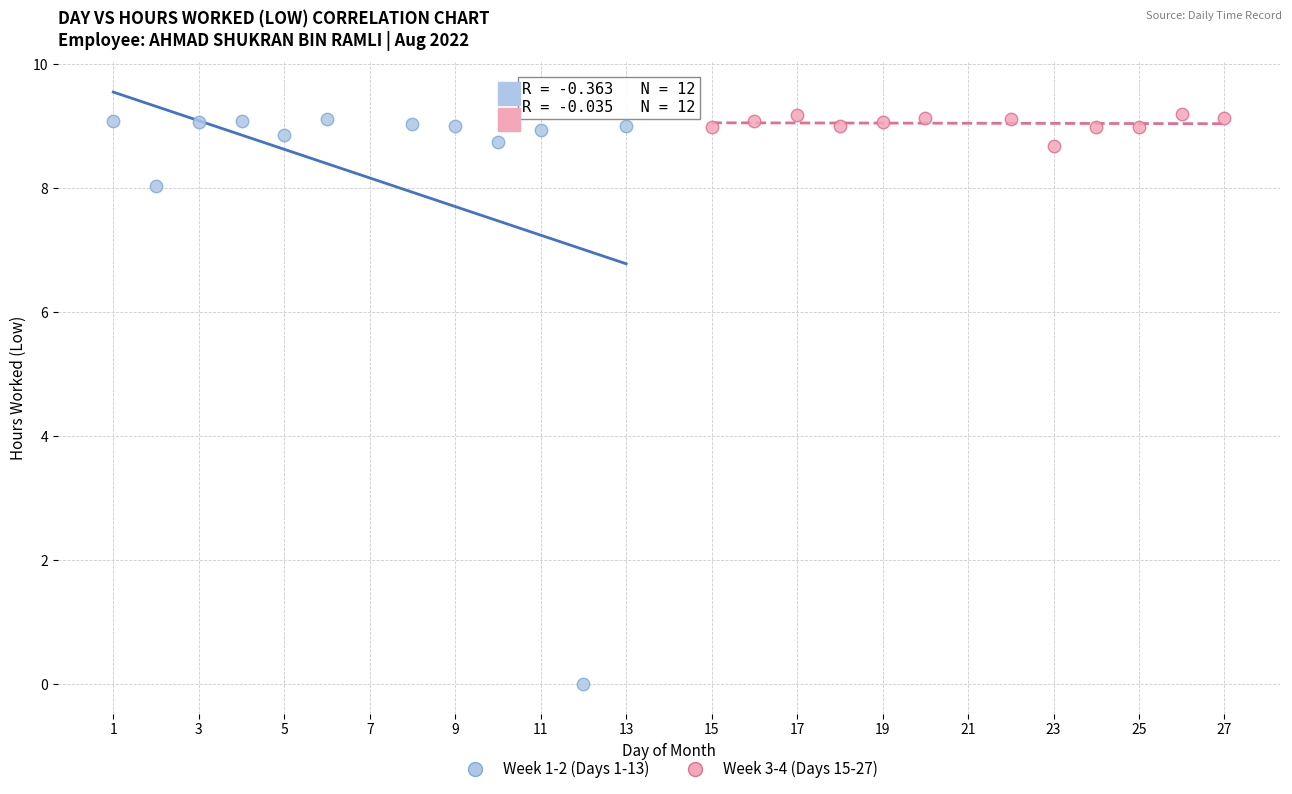

Which series has the largest Y range (max minus min)?

Week 1-2 (Days 1-13)